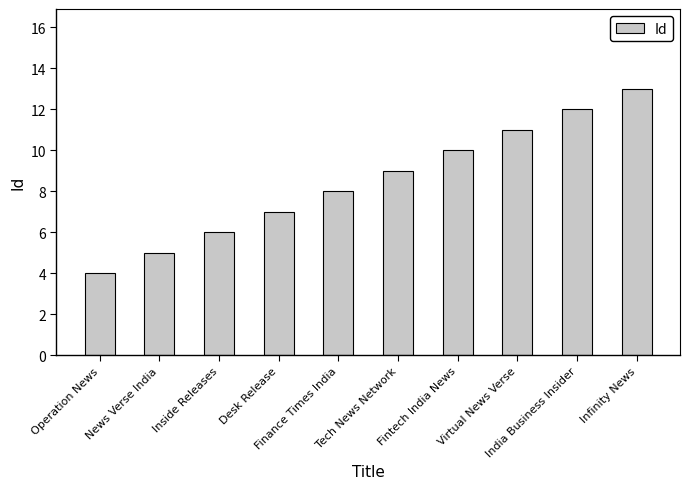

Rank the categories by value from highest to lowest.

Infinity News, India Business Insider, Virtual News Verse, Fintech India News, Tech News Network, Finance Times India, Desk Release, Inside Releases, News Verse India, Operation News